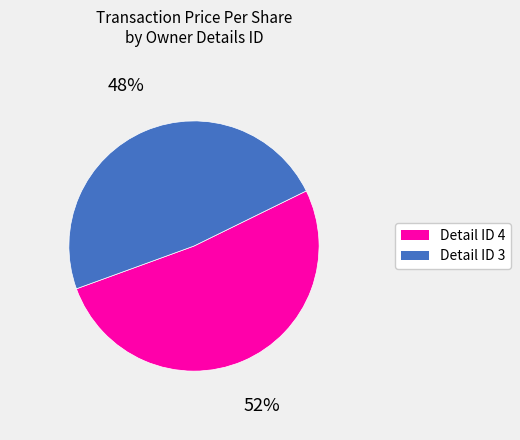

Is it true that Detail ID 3 is 40% of the pie?

False